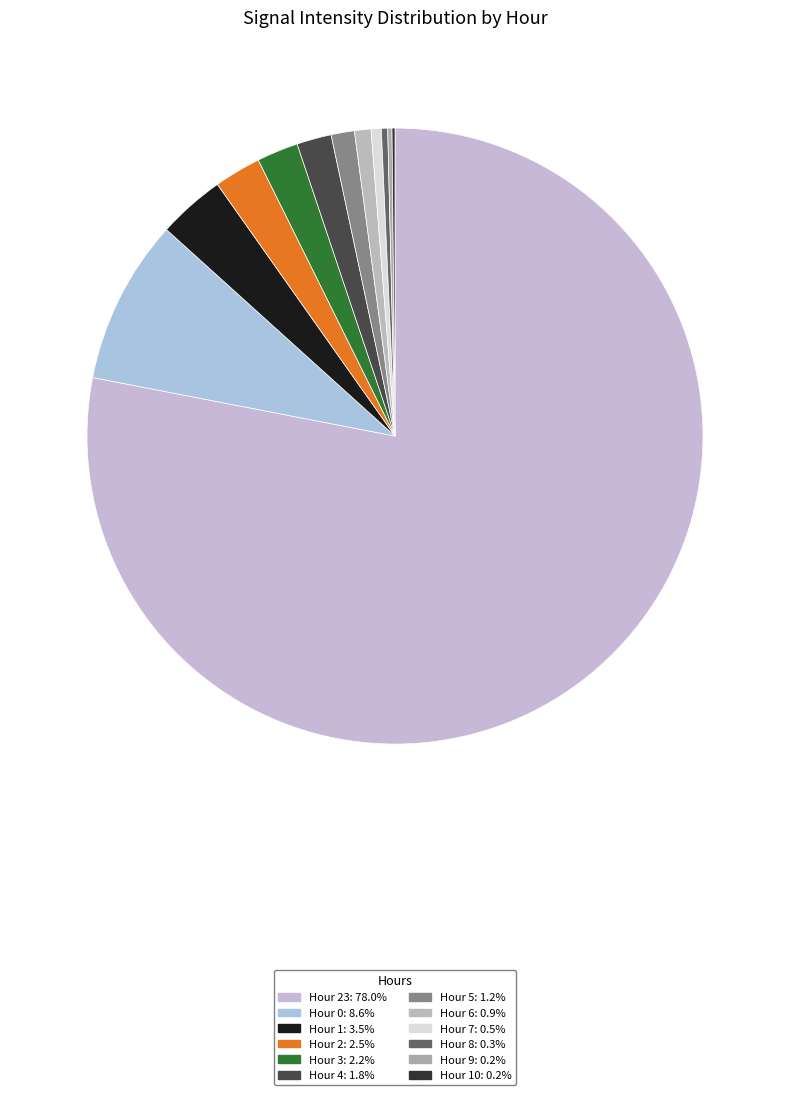

Rank the categories by value from highest to lowest.

Hour 23, Hour 0, Hour 1, Hour 2, Hour 3, Hour 4, Hour 5, Hour 6, Hour 7, Hour 8, Hour 9, Hour 10